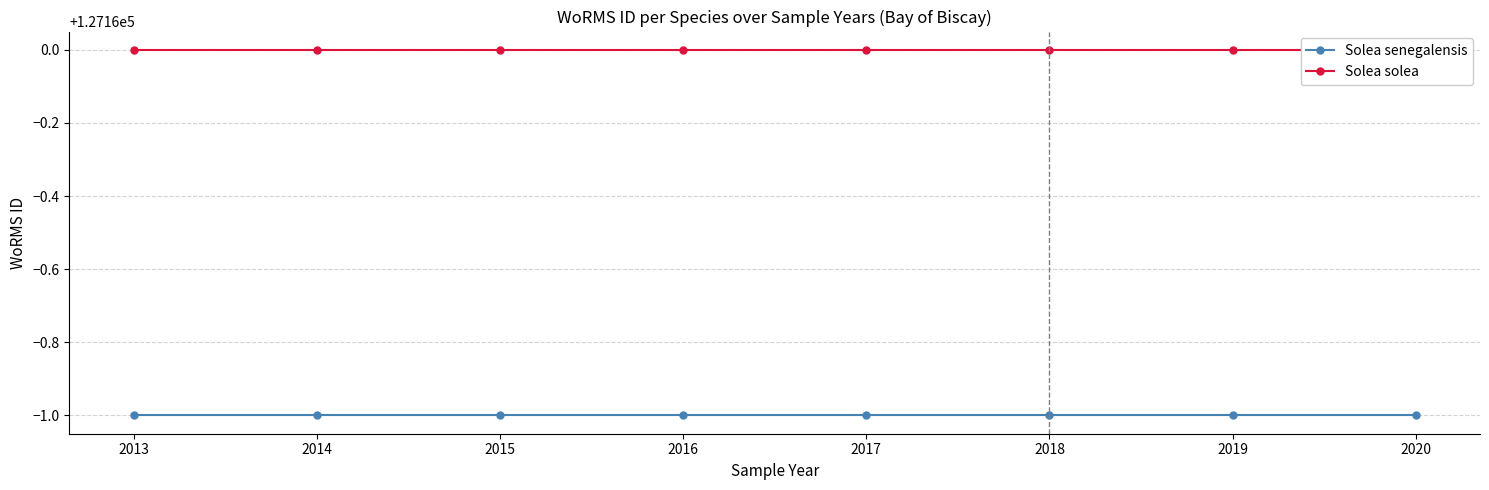

What is the difference between the highest and lowest values at 2016?

1